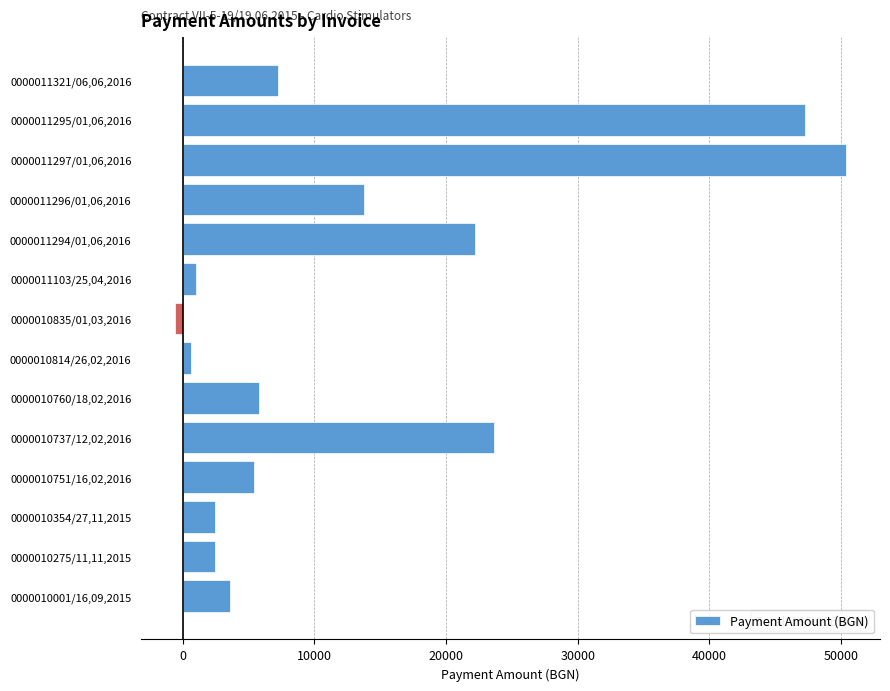

Is it true that the value at 0000010354/27,11,2015 is 2436?

True